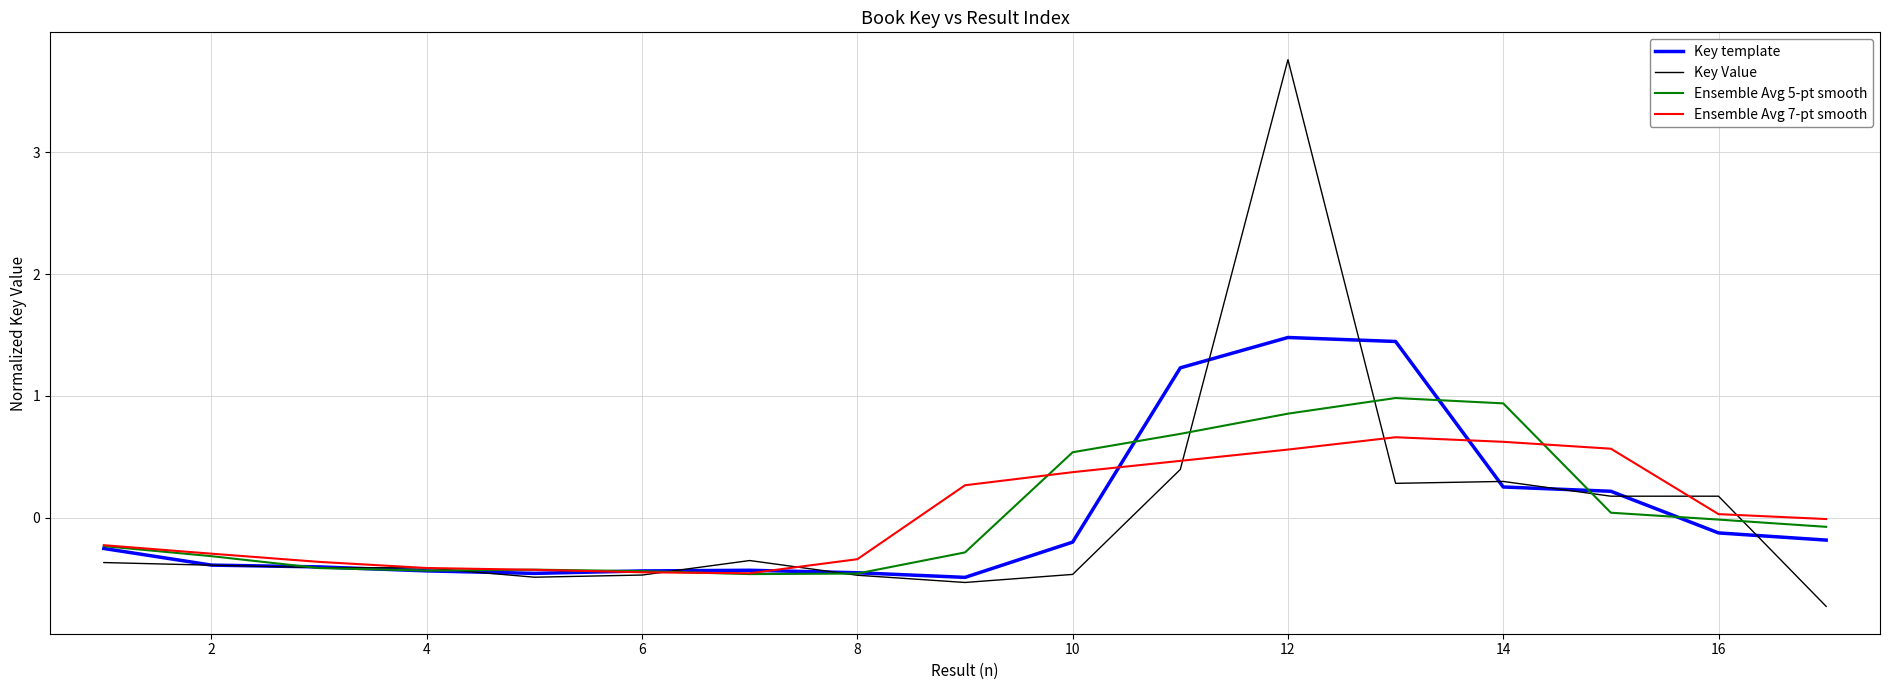

Rank the series by their maximum value, from highest to lowest.

Key Value, Key template, Ensemble Avg 5-pt smooth, Ensemble Avg 7-pt smooth